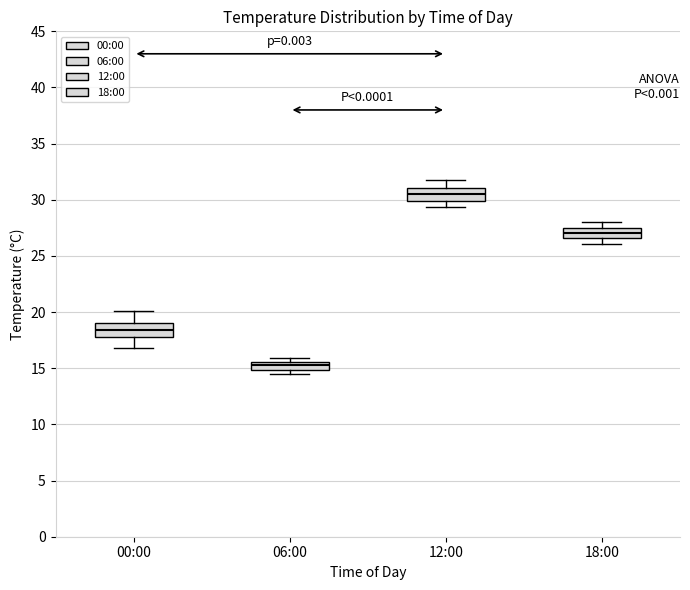

Where is the upper edge of the box for 06:00 on the y-axis? The values are not printed on the chart, so give them approximately, as read against the axis.

15.5